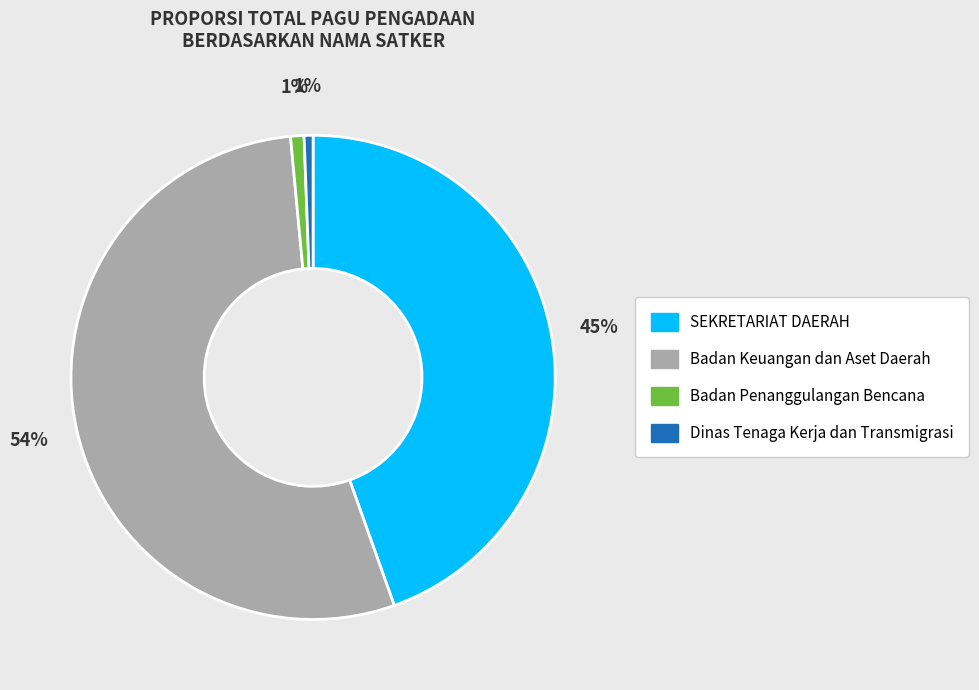

To the nearest percent, what is the average slice percentage?

25%